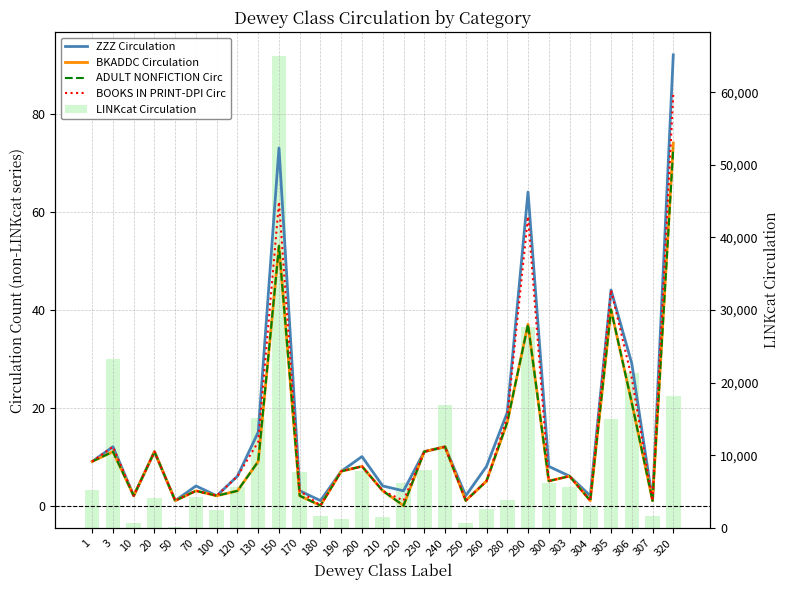

Read the ADULT NONFICTION Circ value at 130, to the nearest 10.

10